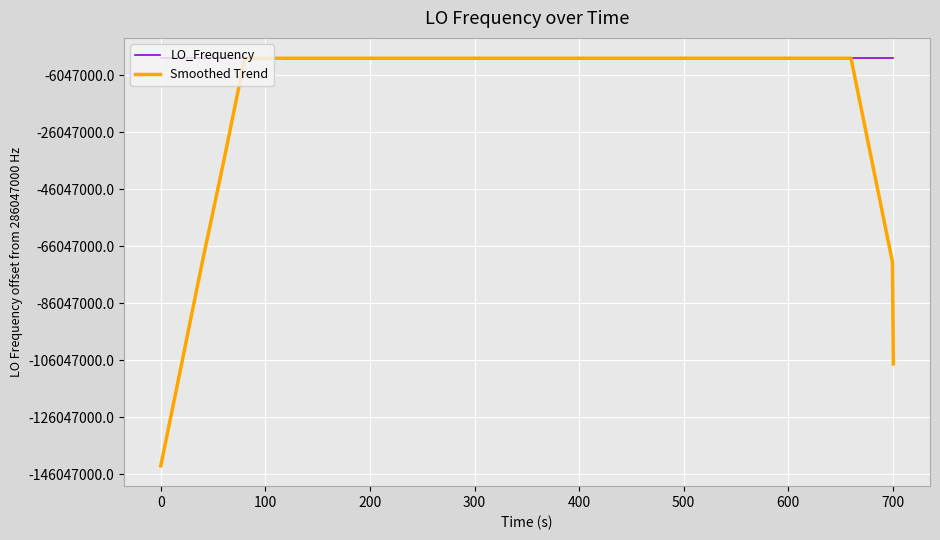

List the series in order of their overall mean, lowest first.

Smoothed Trend, LO_Frequency